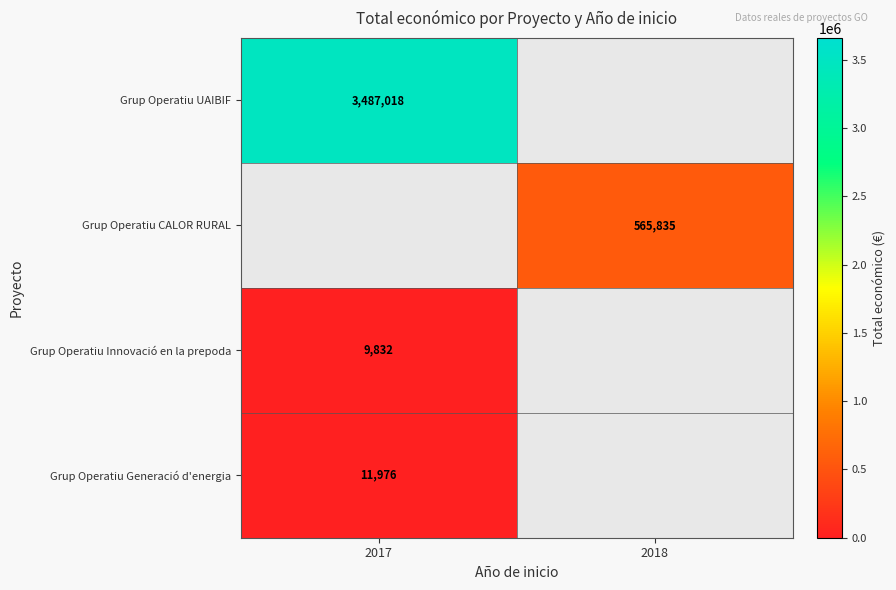

Is it true that Grup Operatiu UAIBIF equals 5217215 at 2017?

False